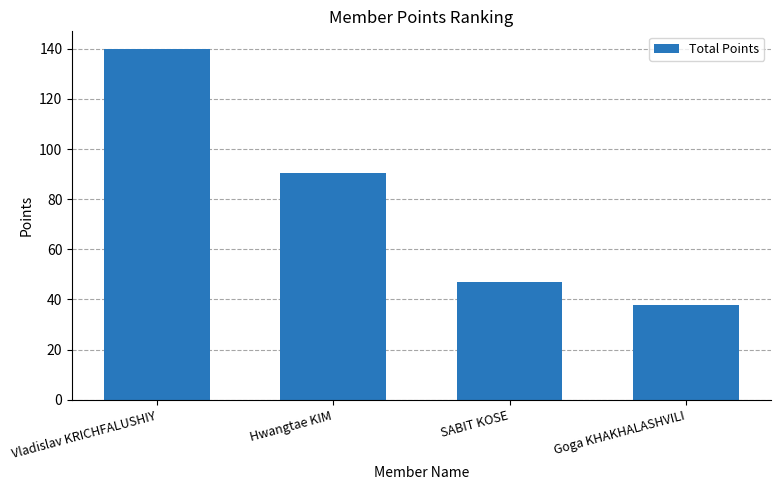

What is the ratio of the value at SABIT KOSE to the value at Goga KHAKHALASHVILI?

1.2